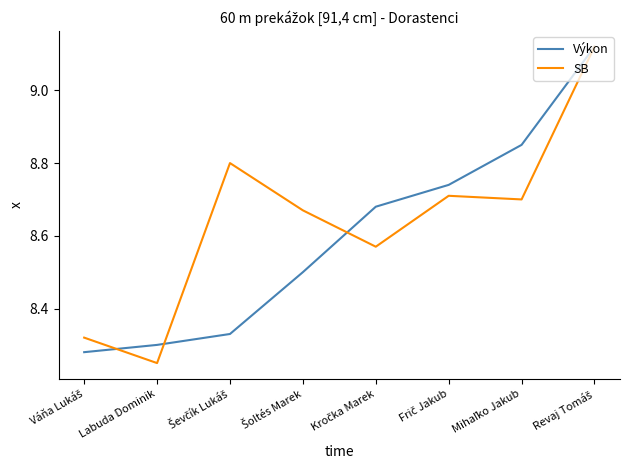

At Labuda Dominik, list the series in order from largest to smallest.

Výkon, SB